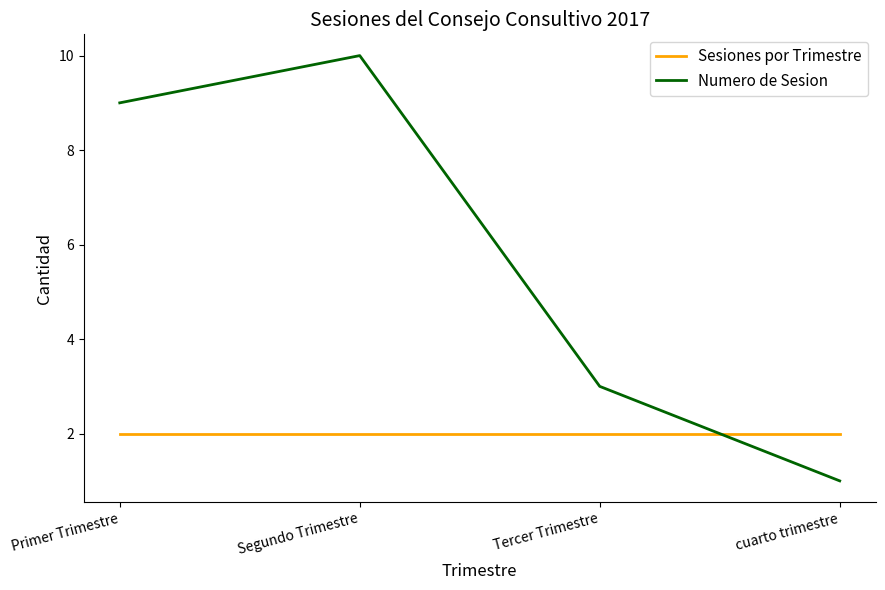

The Sesiones por Trimestre series shows 3 at Tercer Trimestre. True or false?

False